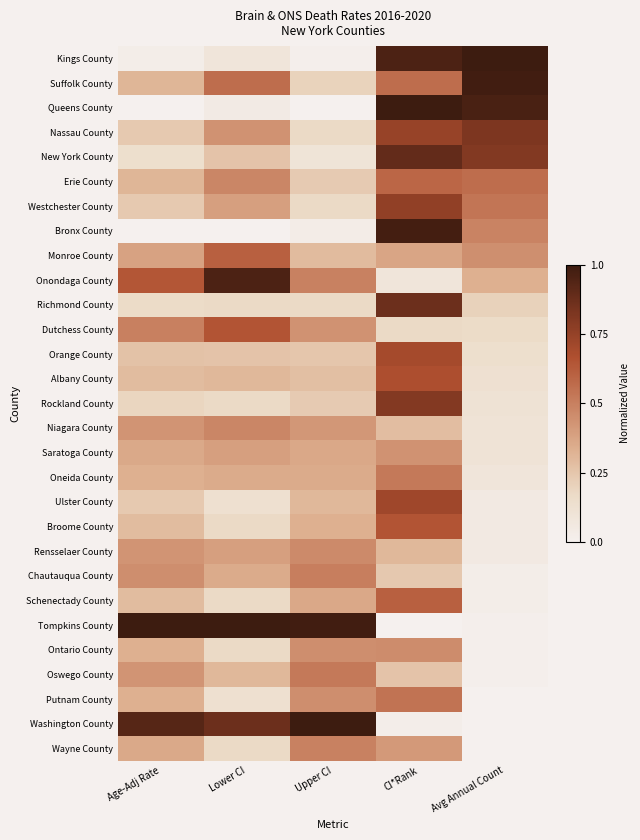

What is the maximum value shown in the chart?

1.0